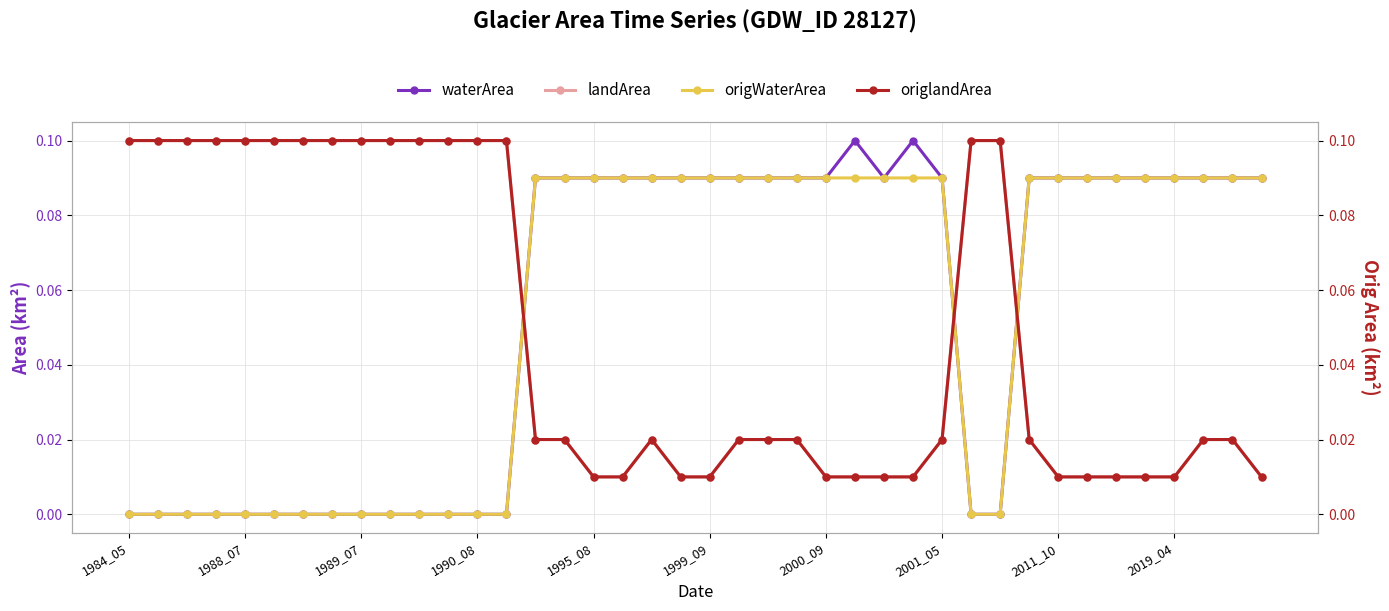

True or false: waterArea and landArea intersect in this chart.

True